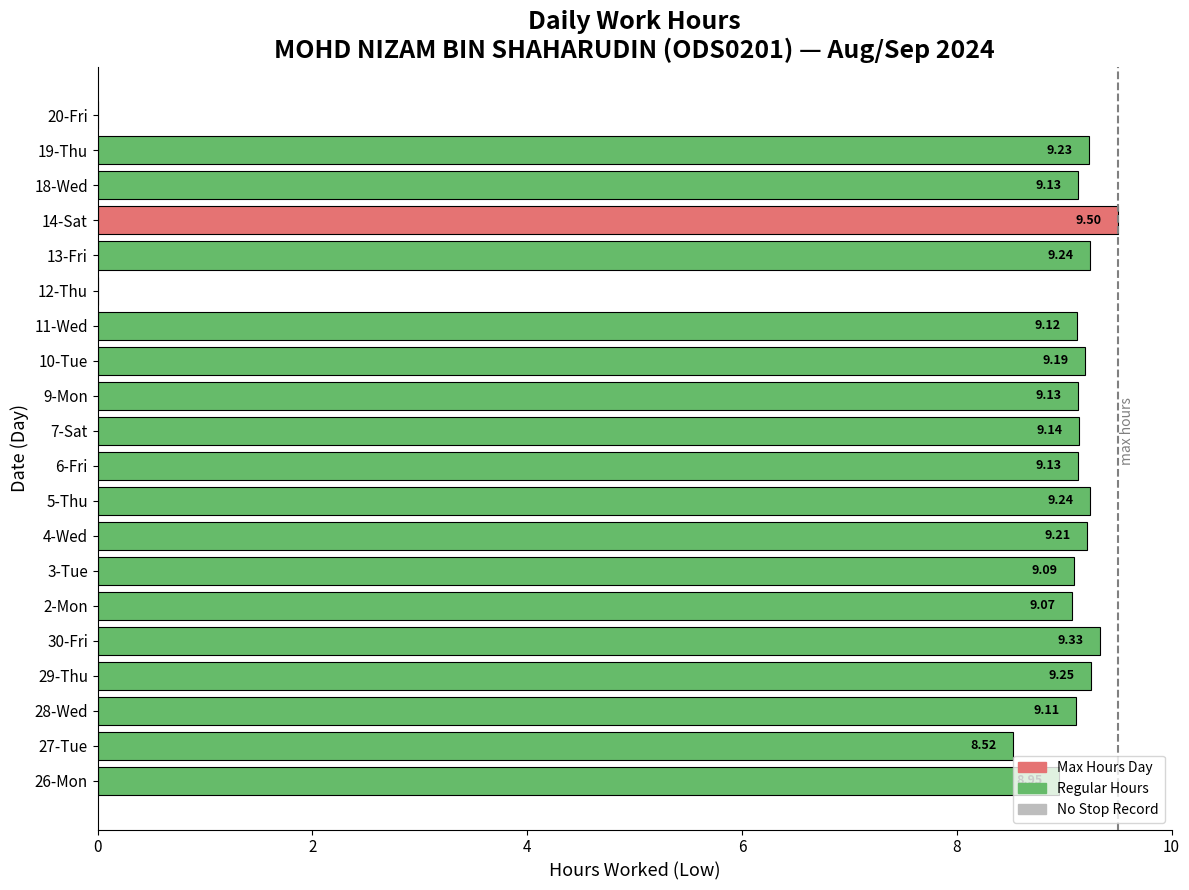

How many values are above zero?

18